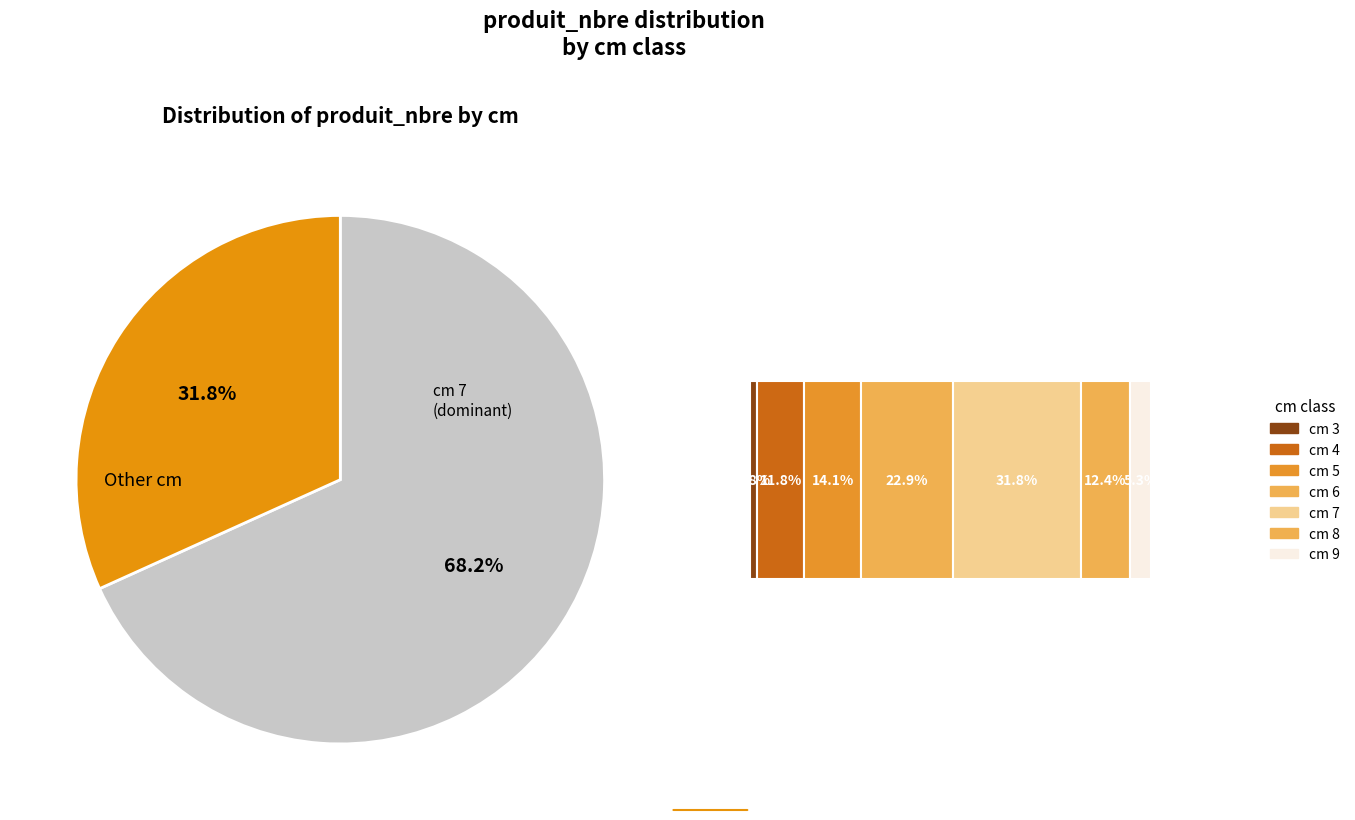

Between 3 and 8, which is larger?

8